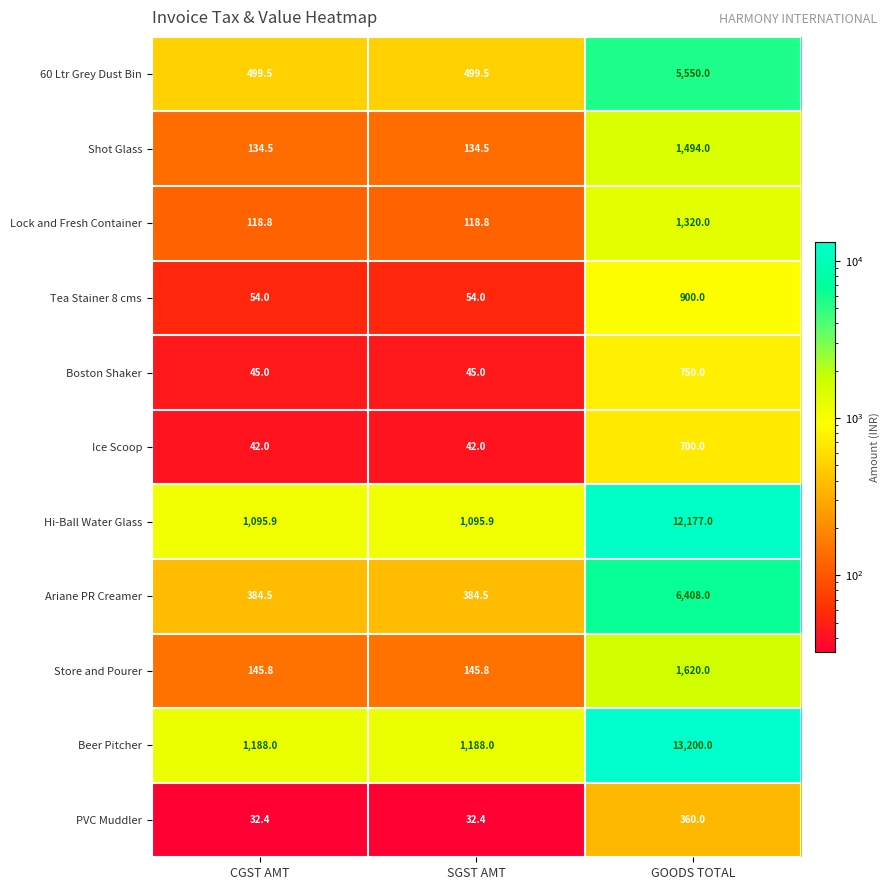

What is the spread (max minus min) of values at CGST AMT?

1155.6